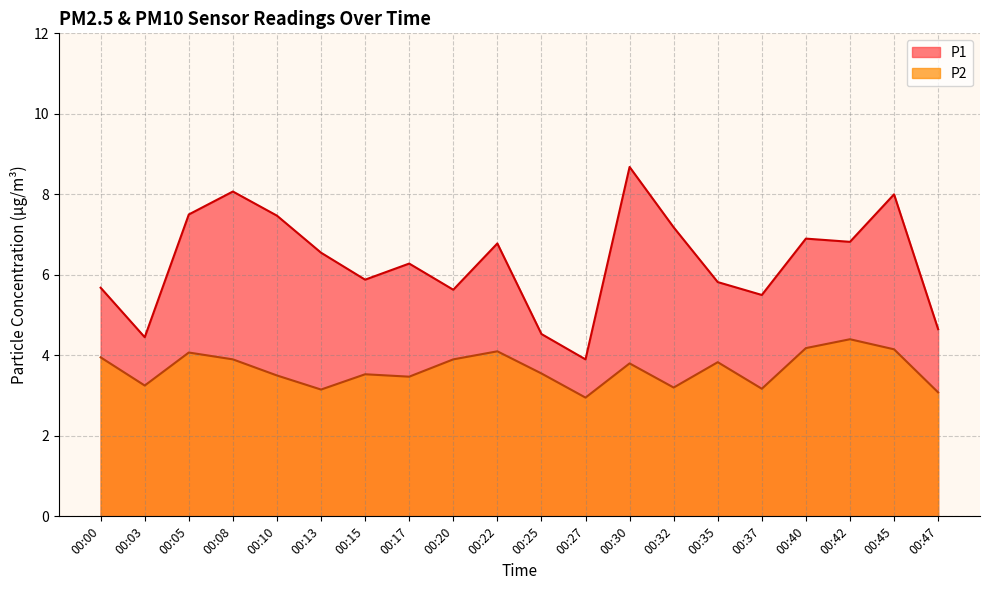

The P2 series shows 3.8 at 00:30. True or false?

True